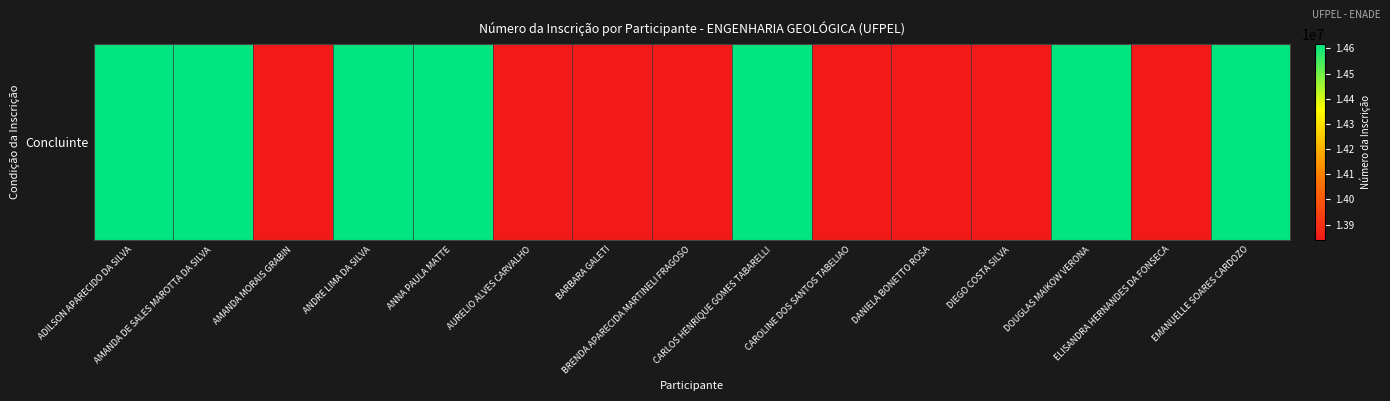

The value at EMANUELLE SOARES CARDOZO is 14617799. True or false?

True